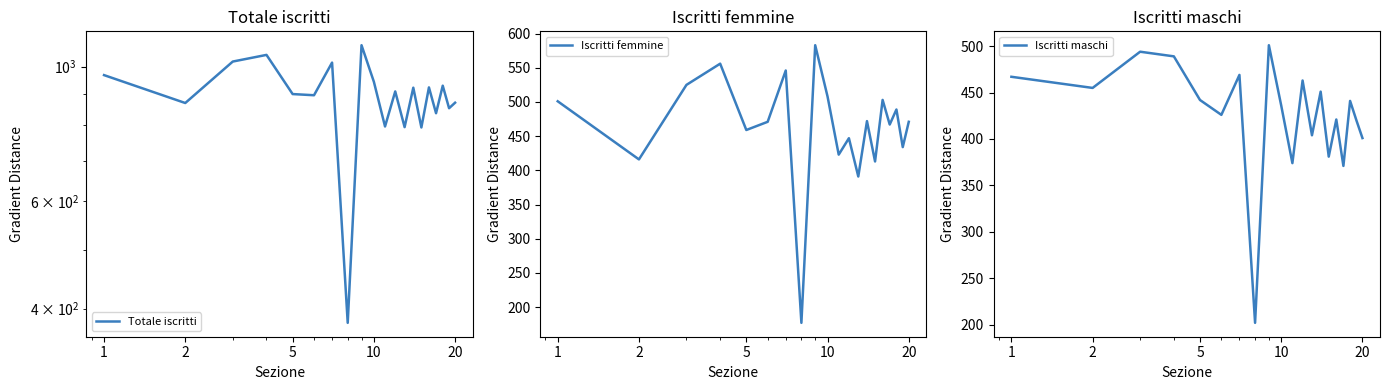

True or false: Iscritti femmine has more than 1 interior local peaks.

True